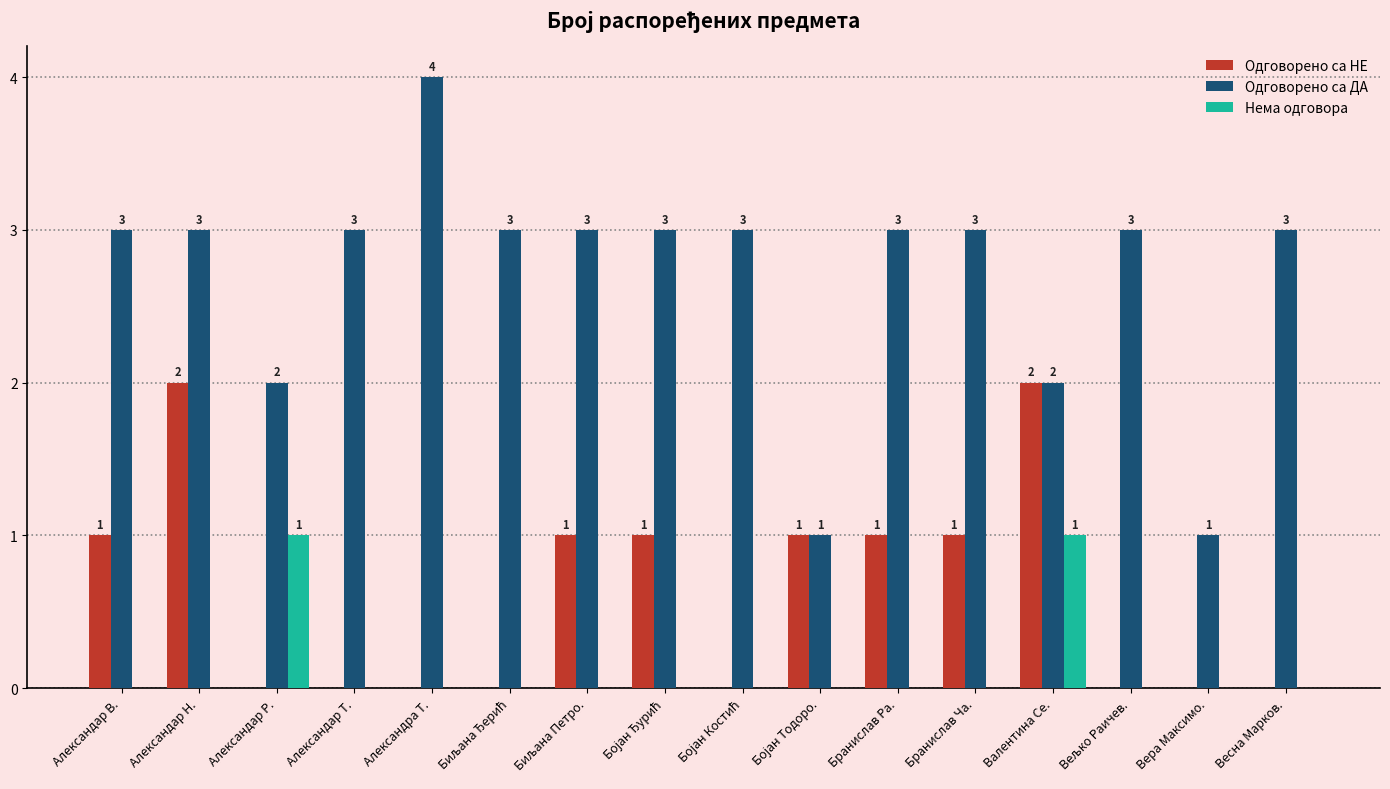

What is the total value across all series at Александар Р.?

3